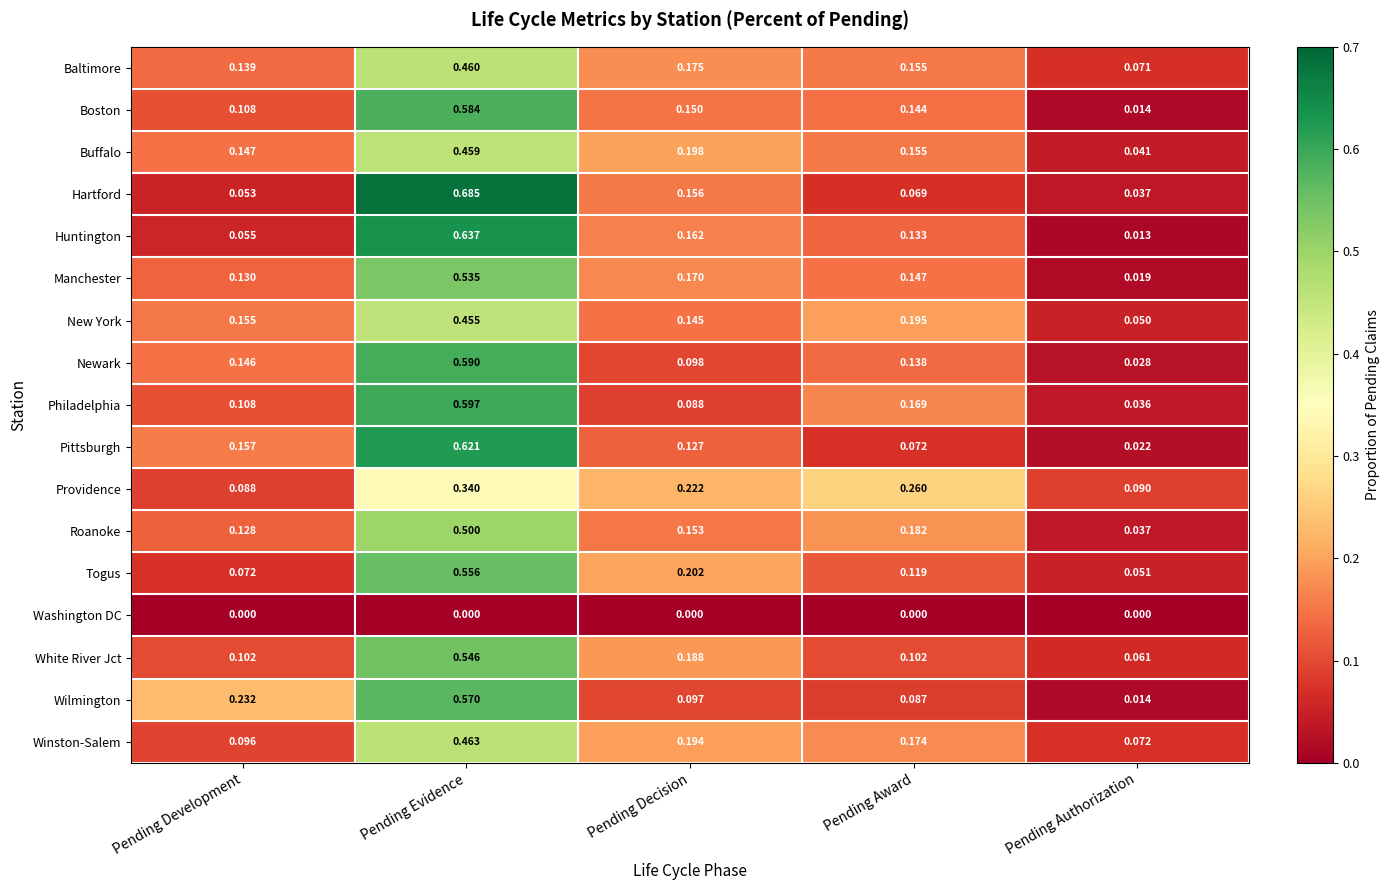

Which series has the largest range (max minus min)?

Hartford